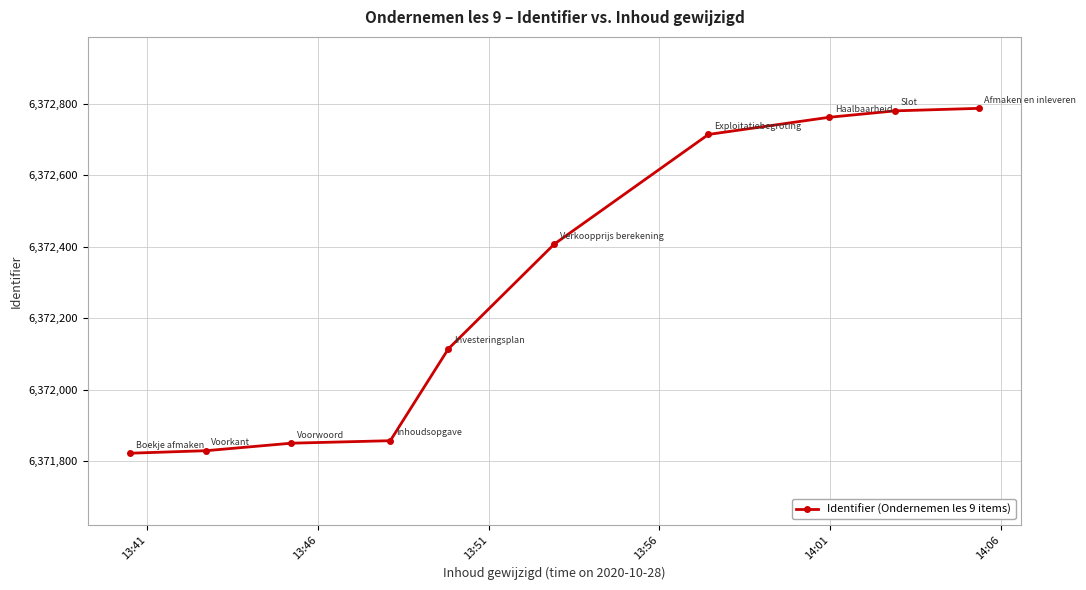

How many categories are shown in the chart?

10